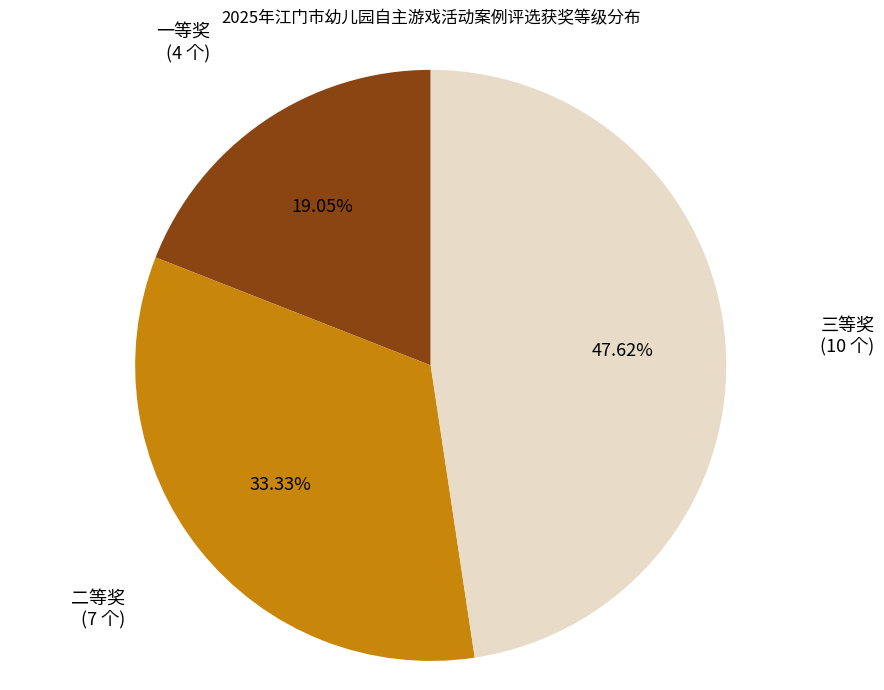

Does any single category account for the majority?

No